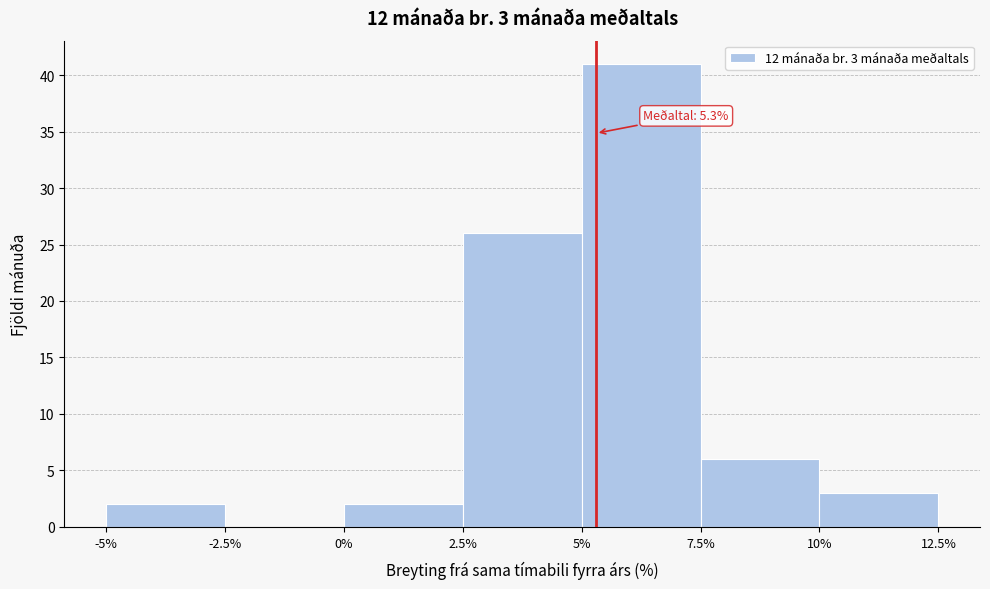

Which range on the x-axis has the tallest bar?

5% to 7.5%